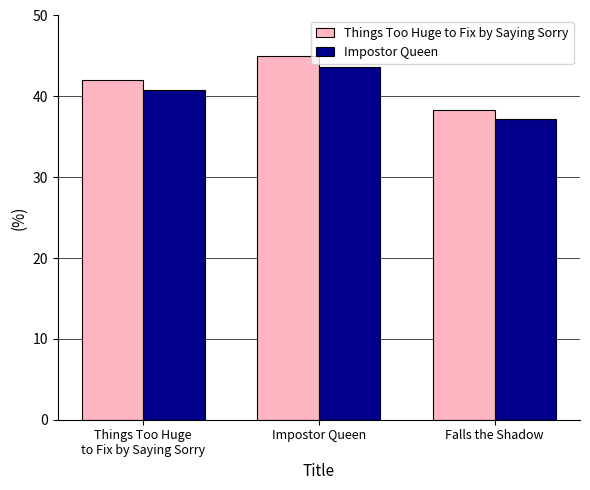

Which series has the largest total across all categories?

Things Too Huge to Fix by Saying Sorry